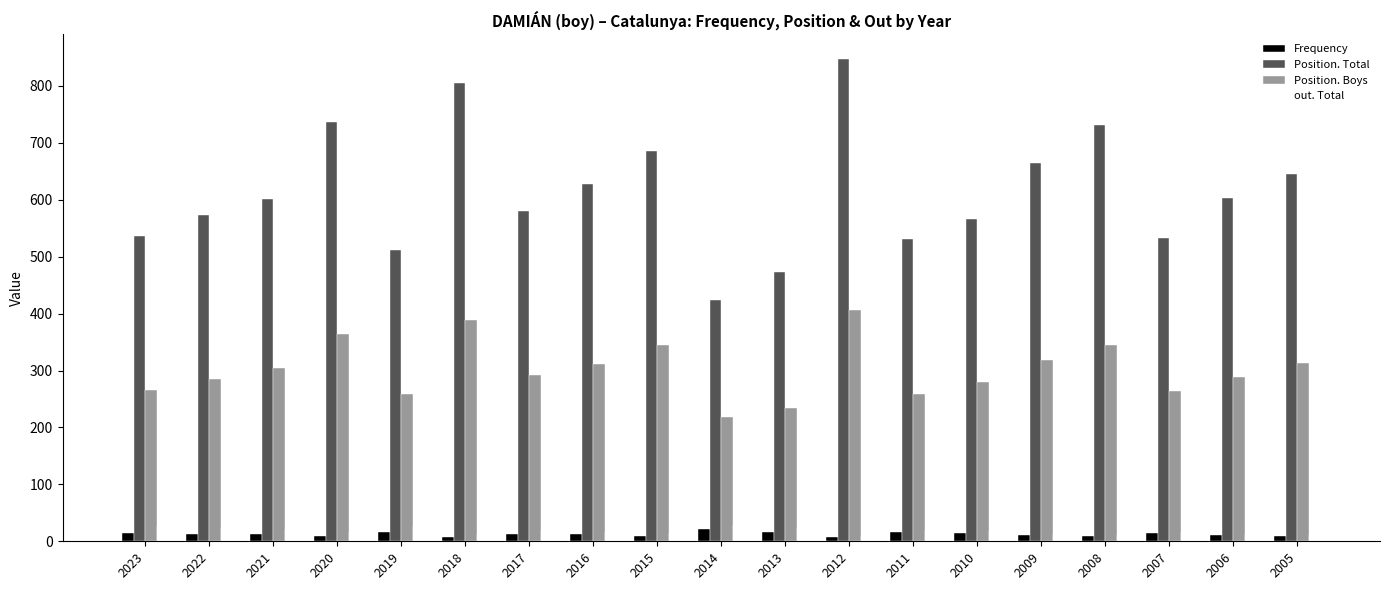

Is it true that Position. Total equals 573 at 2022?

True